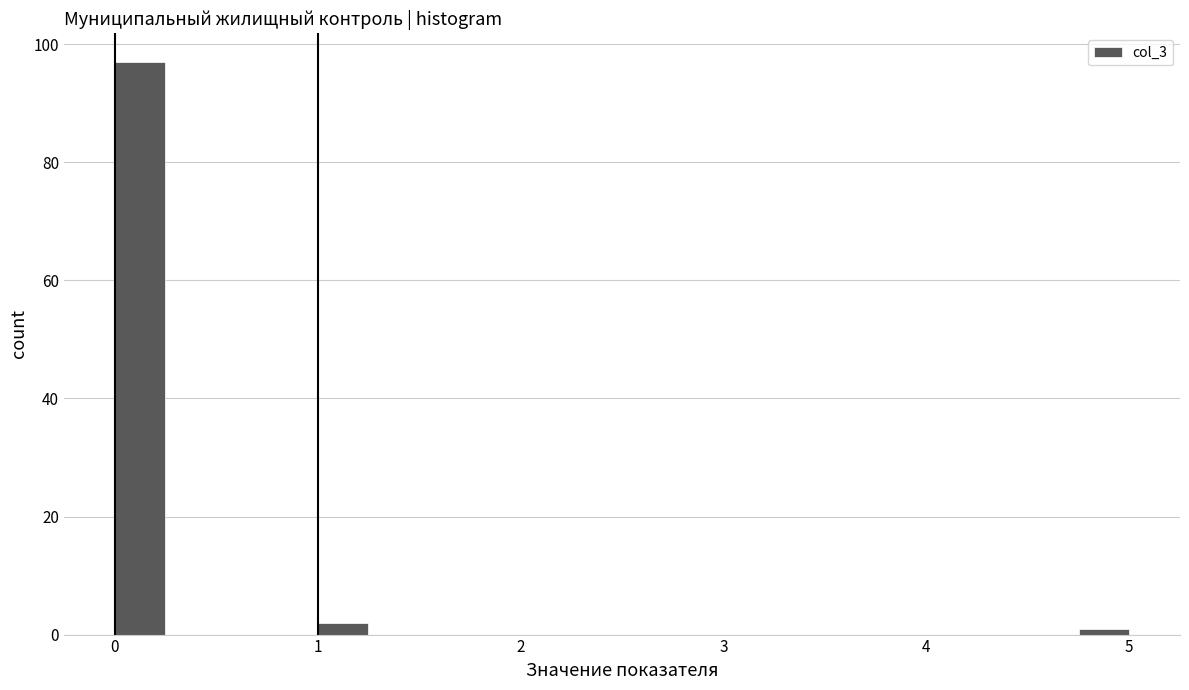

Read against the x-axis, roughly where is the centre of the tallest bar?

0.1